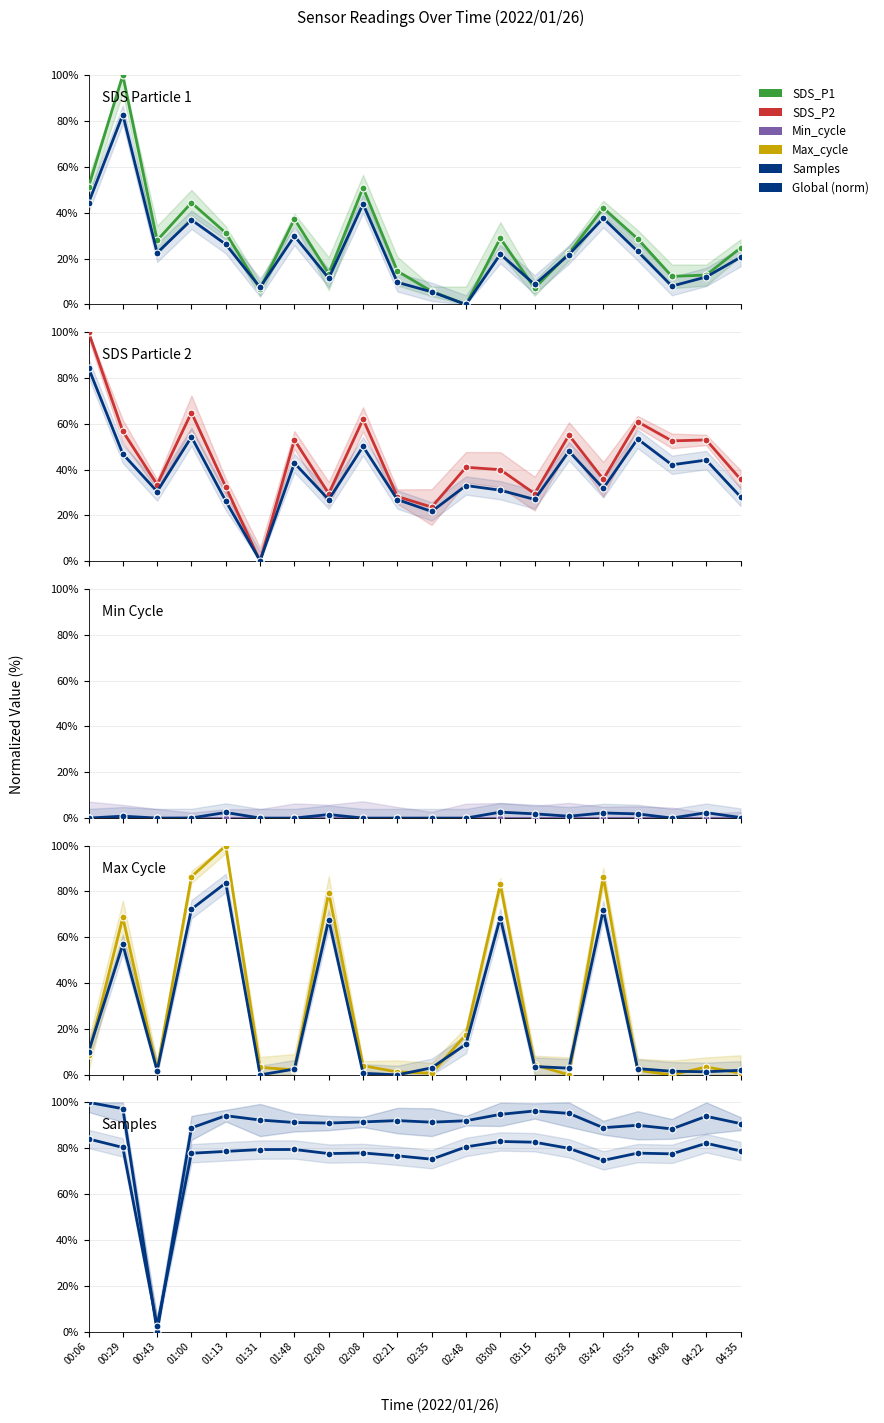

Is it true that Samples equals 90.7 at 04:35?

True